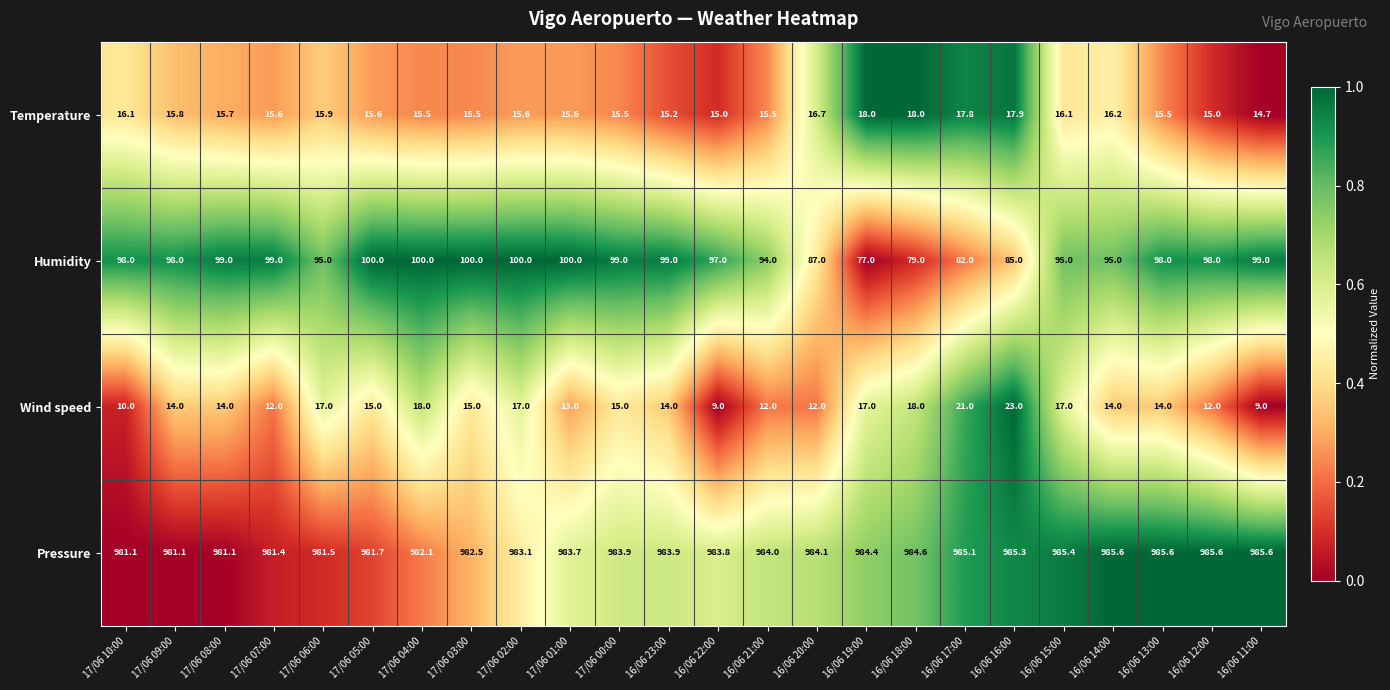

Which series has the largest range (max minus min)?

Humidity